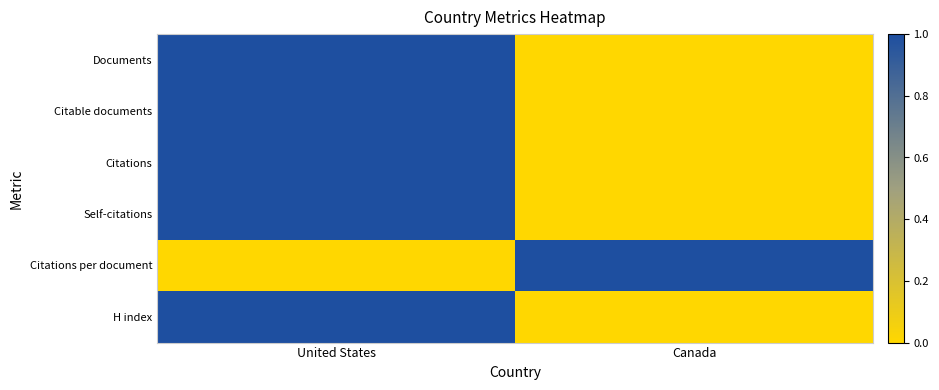

At which category is the sum across all series the highest?

United States